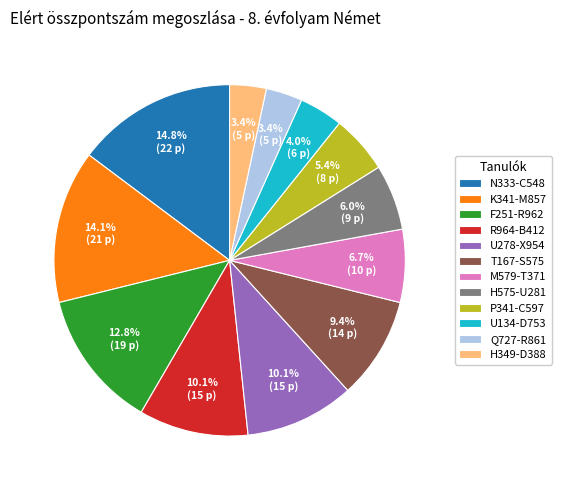

Does K341-M857 account for over 50% of the chart?

No